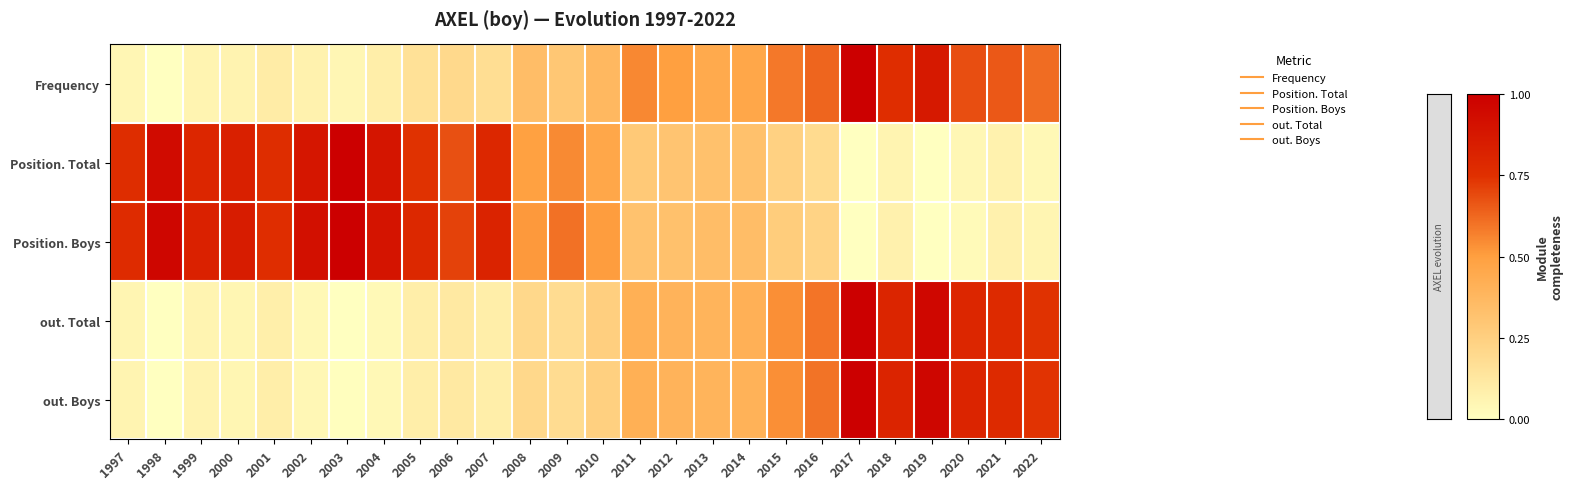

What is the difference between the highest and lowest values at 2005?

0.7